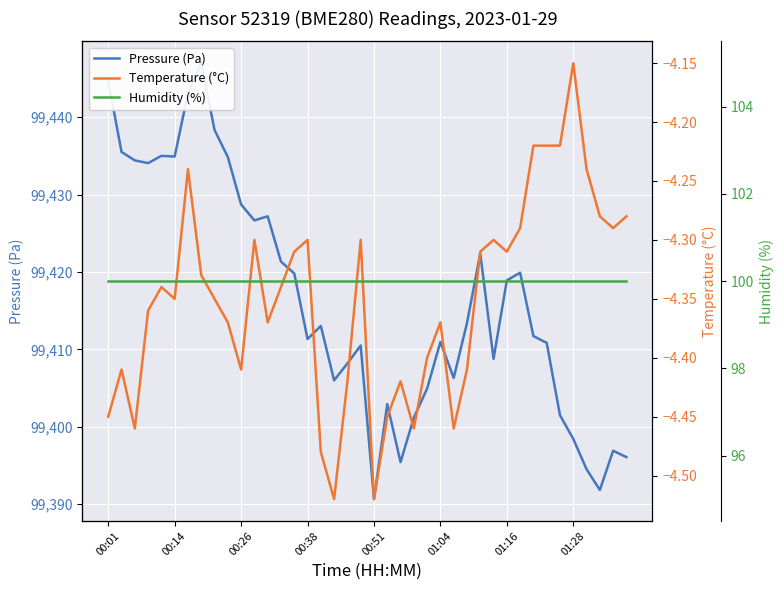

How many data points does each series have?

40